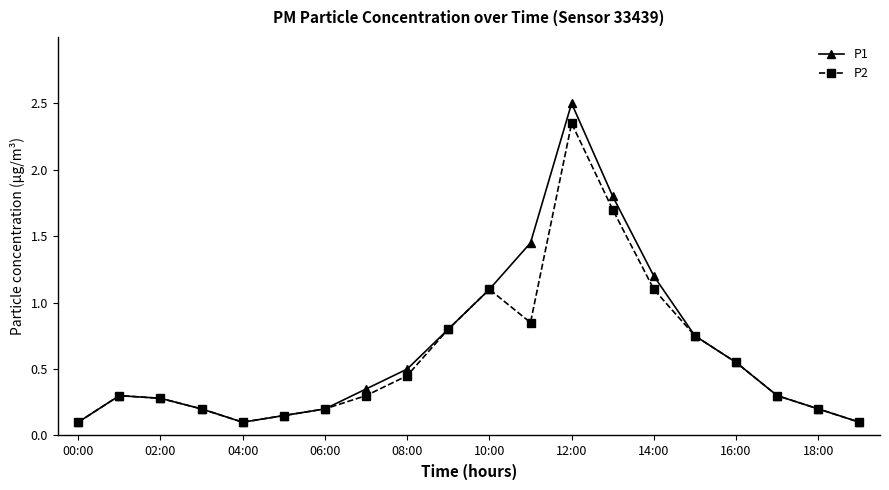

At how many categories does at least one series exceed 0?

20